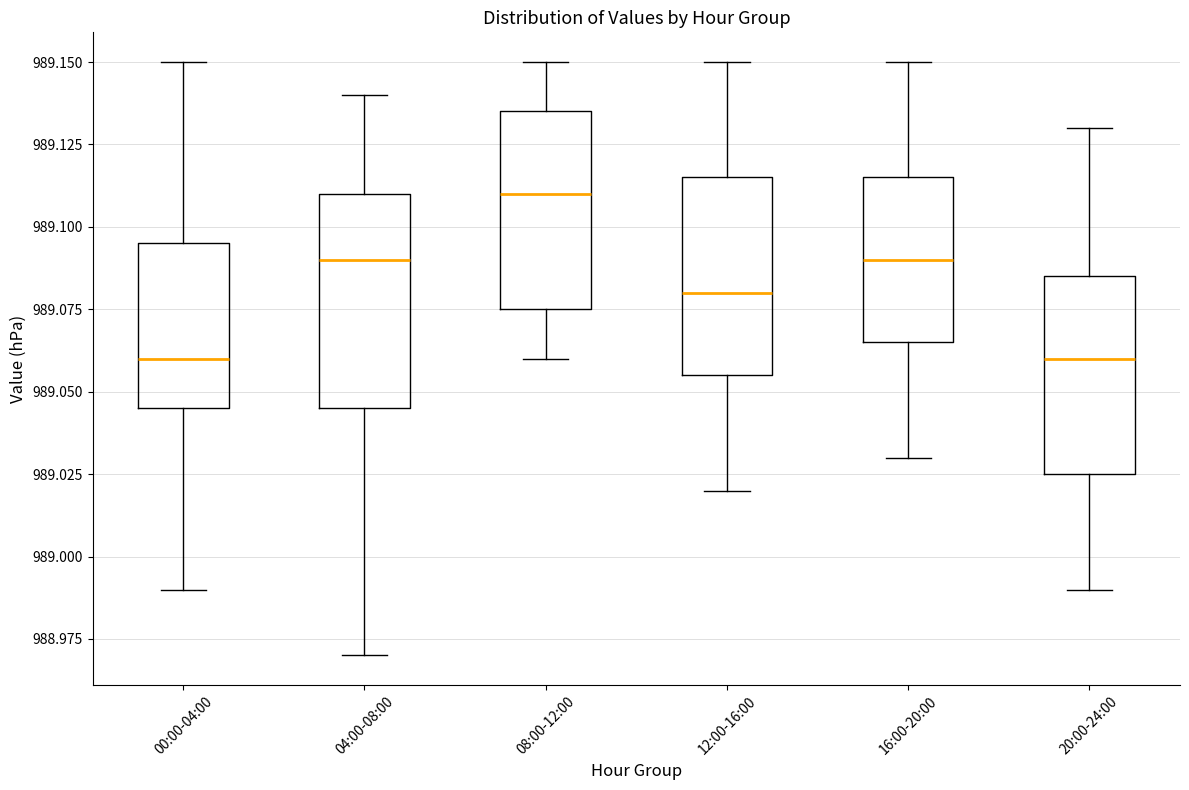

Reading left to right, transcribe this box plot: for each box, give where its median line is, the range the box spans, and where its two whiskers end, as read against the y-axis. The values are not printed on the chart, so give them approximately, as read against the axis.

00:00-04:00: median 989.060, box 989.045 to 989.095, whiskers 988.990 to 989.150
04:00-08:00: median 989.090, box 989.045 to 989.110, whiskers 988.970 to 989.140
08:00-12:00: median 989.110, box 989.075 to 989.135, whiskers 989.060 to 989.150
12:00-16:00: median 989.080, box 989.055 to 989.115, whiskers 989.020 to 989.150
16:00-20:00: median 989.090, box 989.065 to 989.115, whiskers 989.030 to 989.150
20:00-24:00: median 989.060, box 989.025 to 989.085, whiskers 988.990 to 989.130